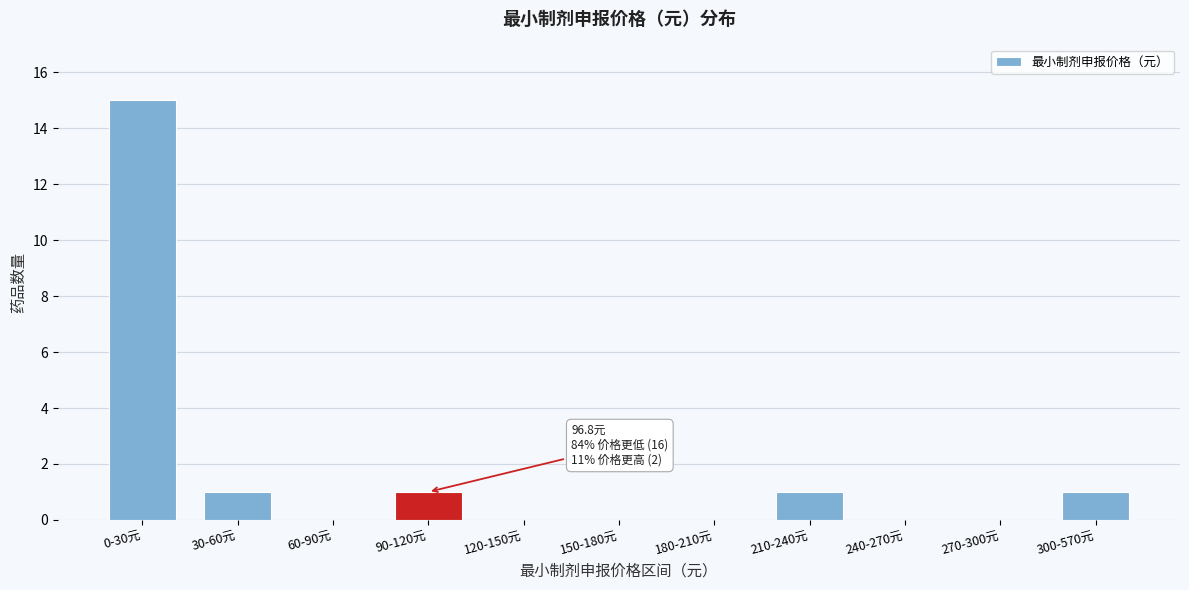

Reading left to right, transcribe all the data shown in this chart.

0-30元=15	30-60元=1	60-90元=0	90-120元=1	120-150元=0	150-180元=0	180-210元=0	210-240元=1	240-270元=0	270-300元=0	300-570元=1